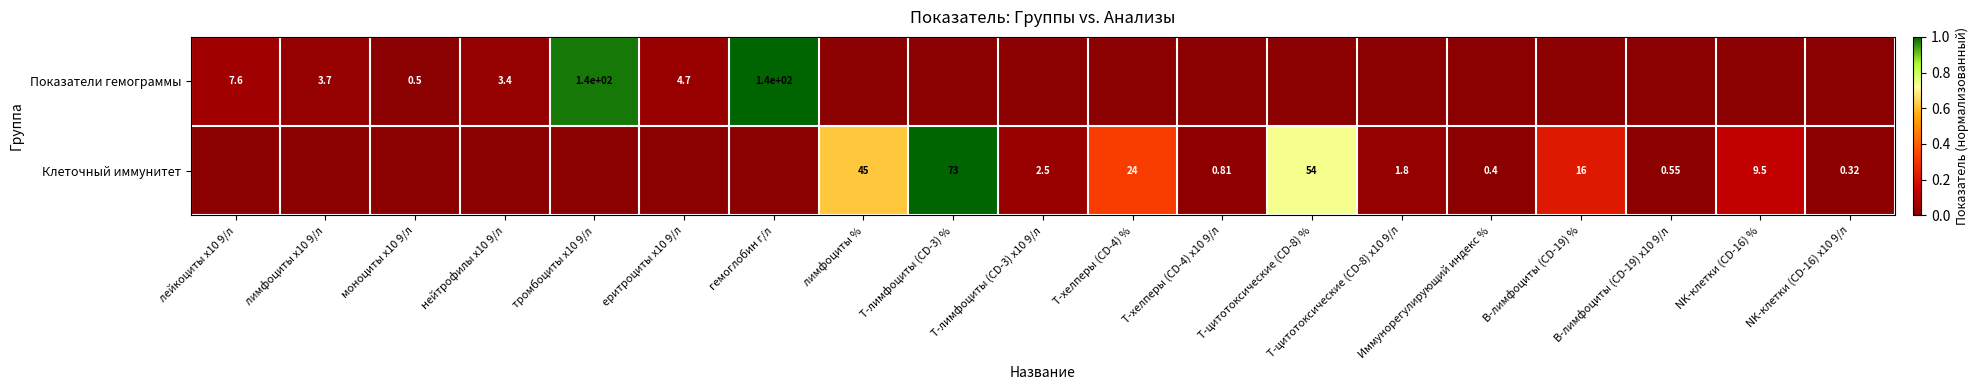

How many positive values does the Показатели гемограммы series have?

7